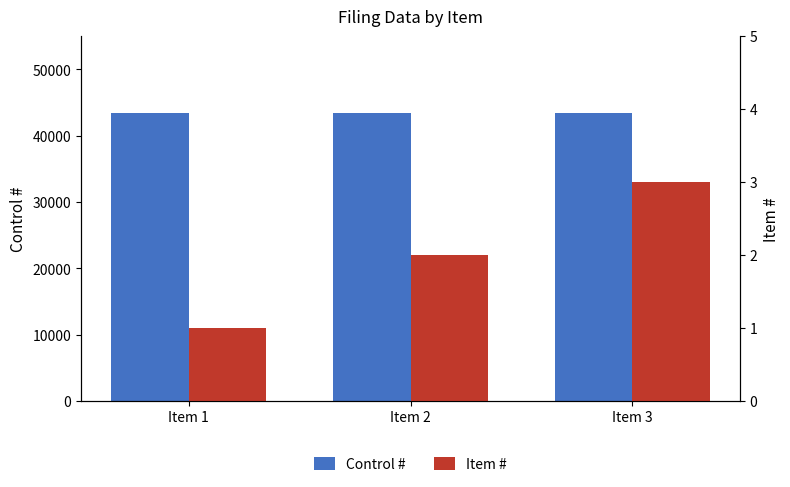

Between Item 2 and Item 3, which is larger?

Item 2